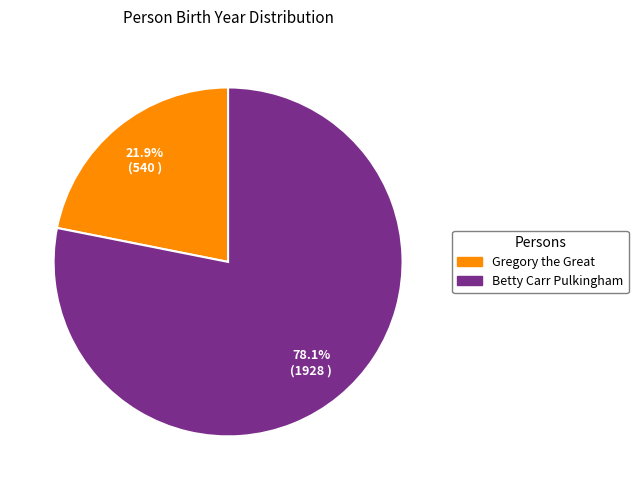

To the nearest percent, what percentage of the pie is Betty Carr Pulkingham?

78%